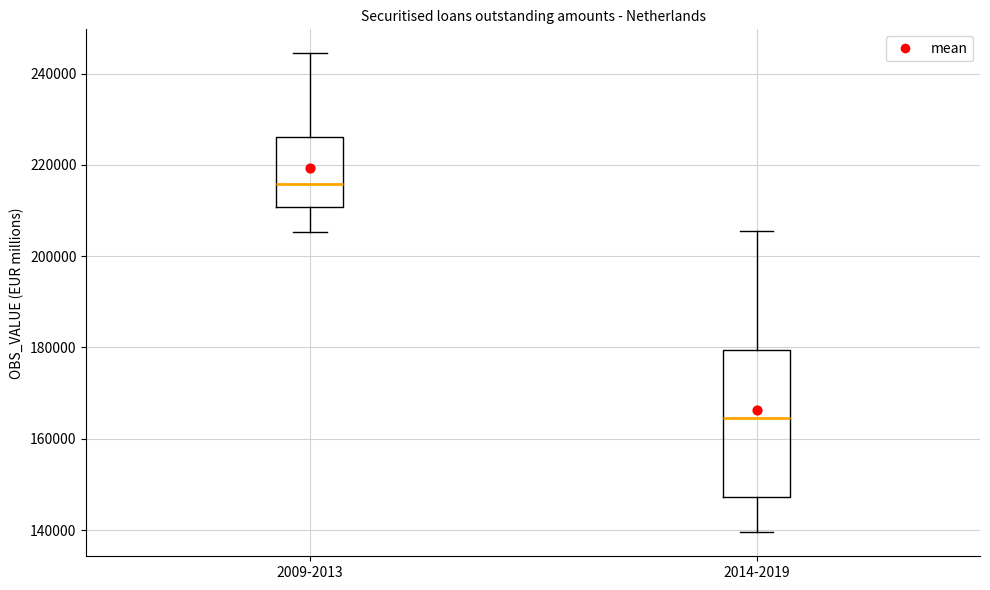

Reading left to right, read every box against the y-axis: the position of its median line, the range the box covers, and the ends of its whiskers. The values are not printed on the chart, so give them approximately, as read against the axis.

2009-2013: median 216000, box 210000 to 226000, whiskers 206000 to 244000
2014-2019: median 164000, box 148000 to 180000, whiskers 140000 to 206000